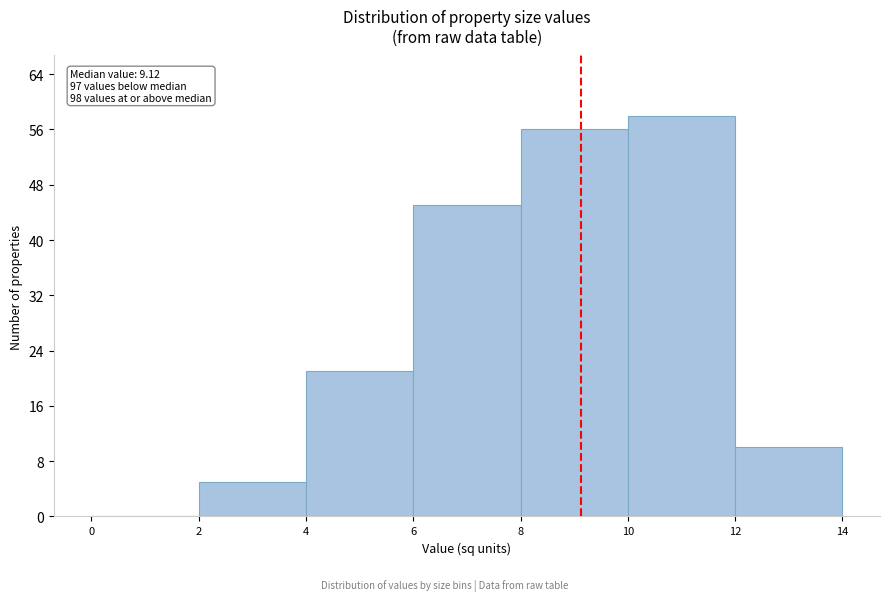

Which range on the x-axis has the tallest bar?

10 to 12